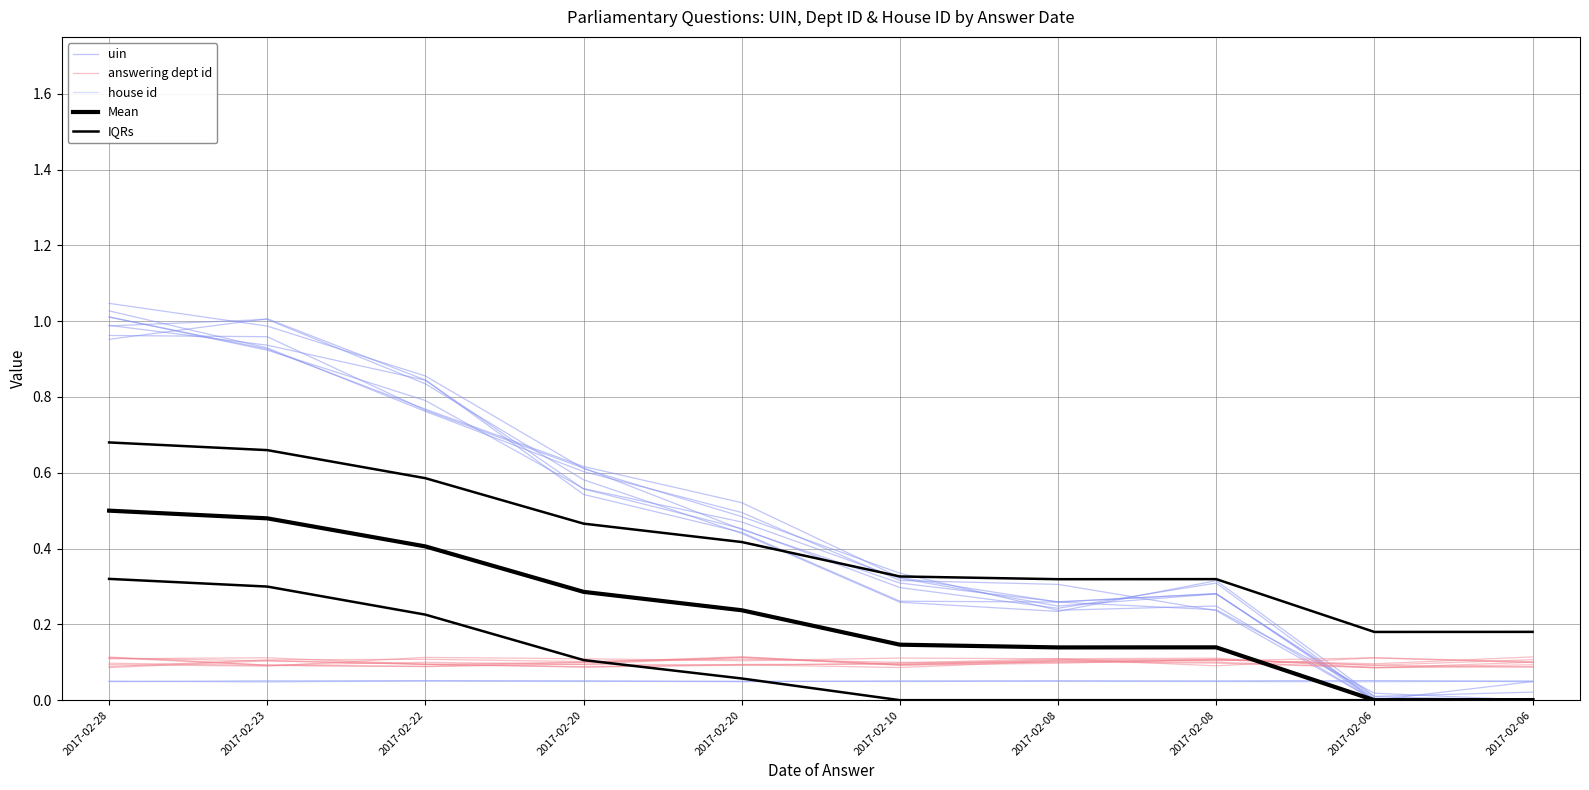

Which series ends up on top after the final intersection of uin and IQRs?

IQRs